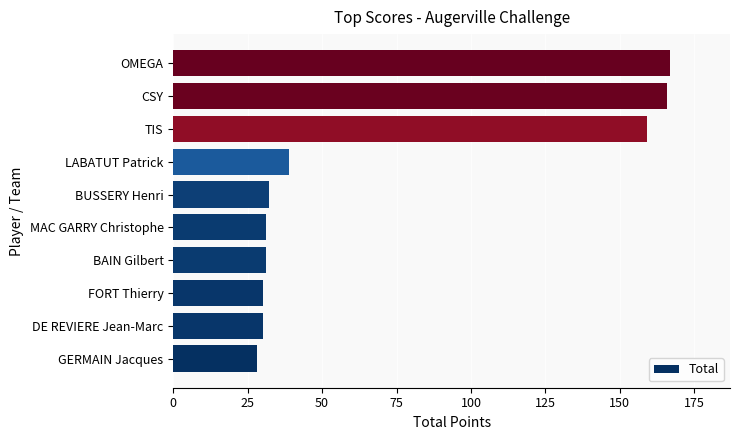

Reading bottom to top, what are all the values shown in this chart?

GERMAIN Jacques=28	DE REVIERE Jean-Marc=30	FORT Thierry=30	BAIN Gilbert=31	MAC GARRY Christophe=31	BUSSERY Henri=32	LABATUT Patrick=39	TIS=159	CSY=166	OMEGA=167